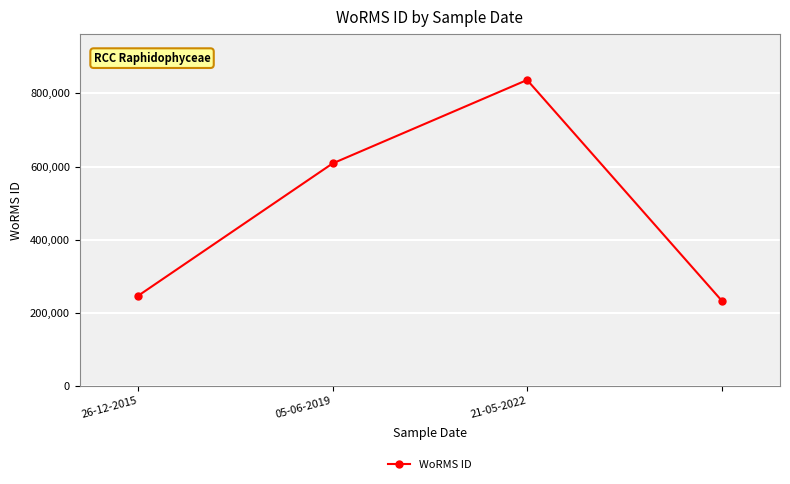

What is the smallest value displayed?

233761